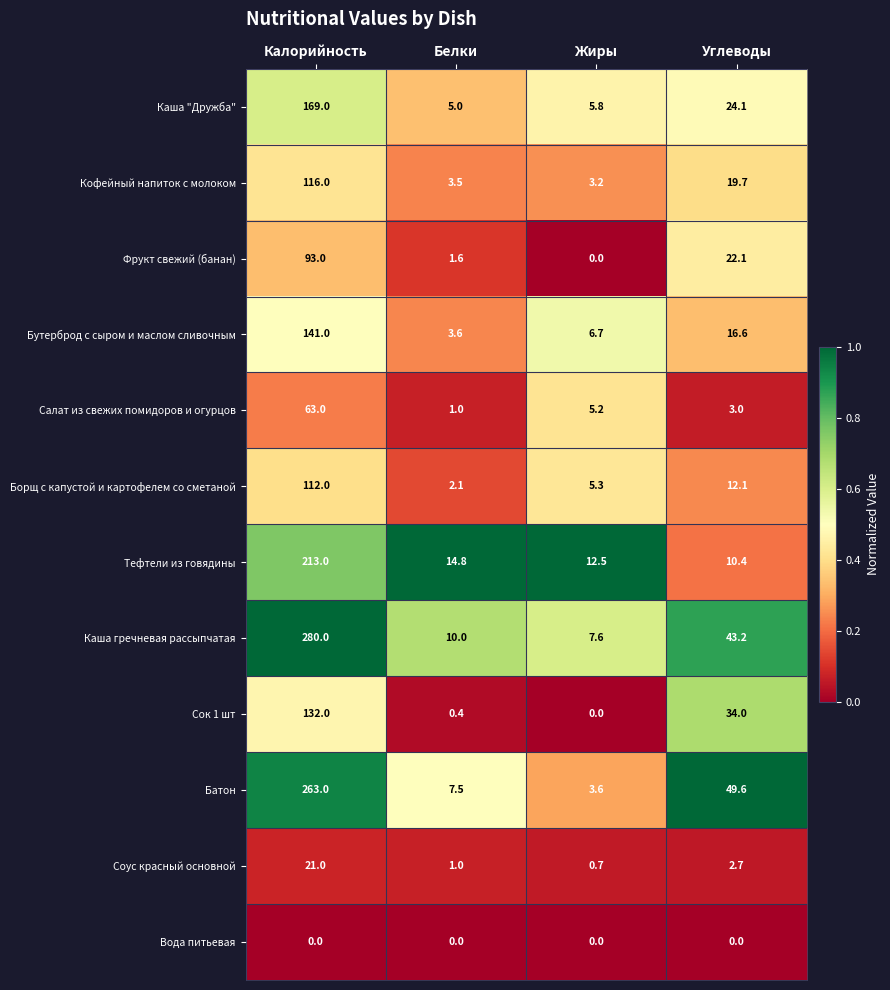

The value of Батон at Калорийность is 263.0. True or false?

True